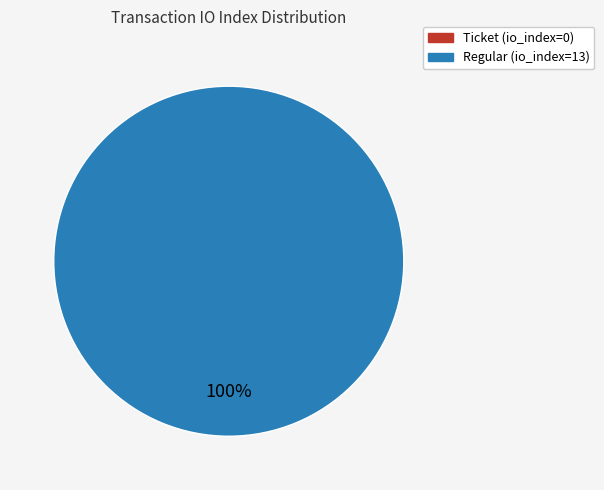

How many segments does this pie chart have?

2